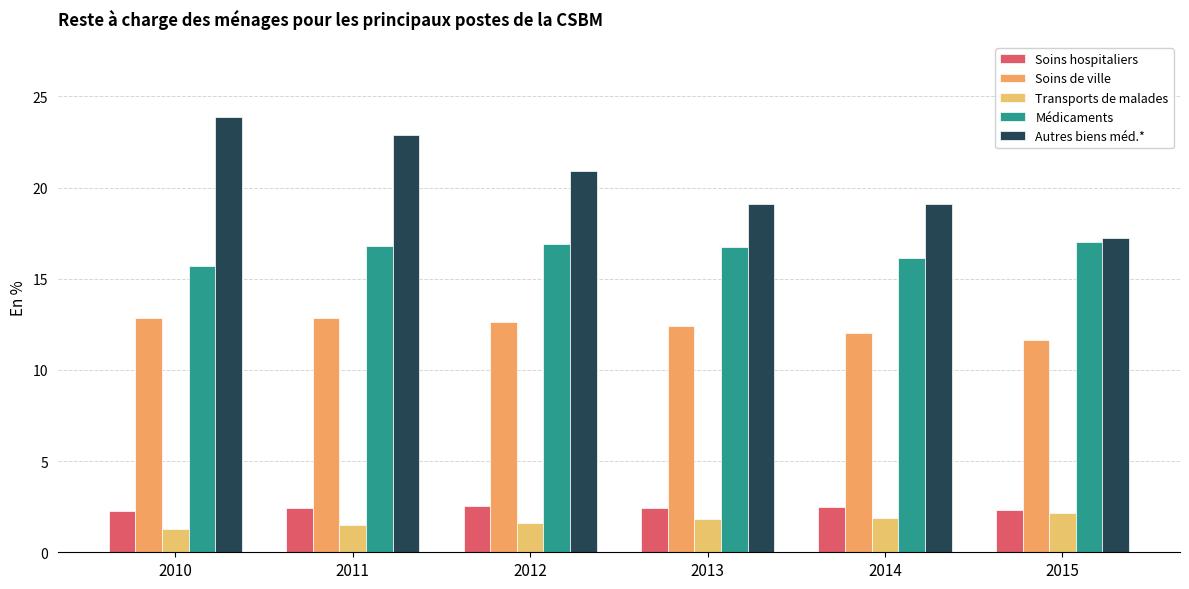

Rank the categories by Soins de ville value from lowest to highest.

2015, 2014, 2013, 2012, 2010, 2011